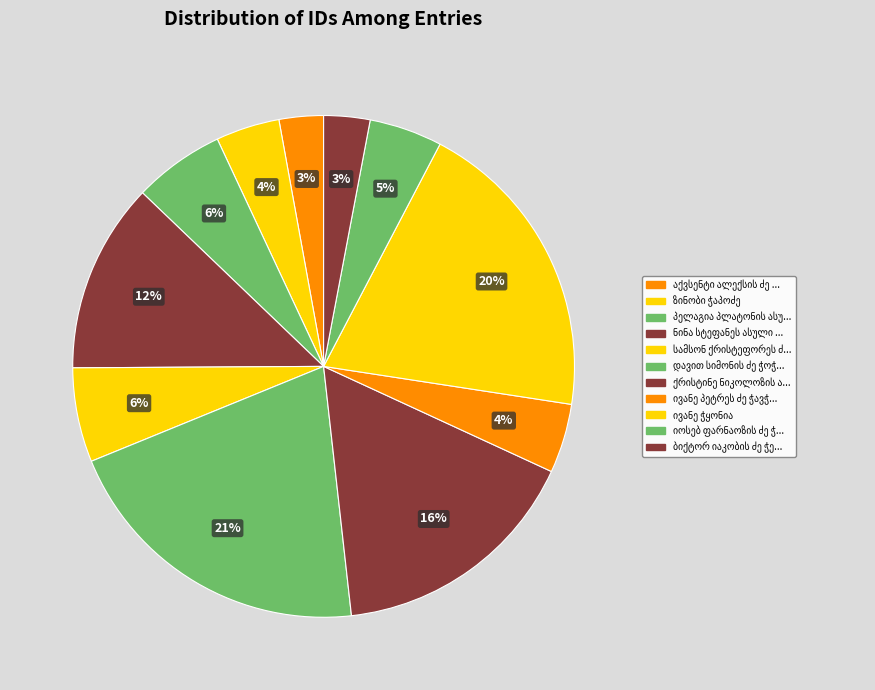

What is the smallest slice in the pie chart?

აქვსენტი ალექსის ძე ჩაგანავა